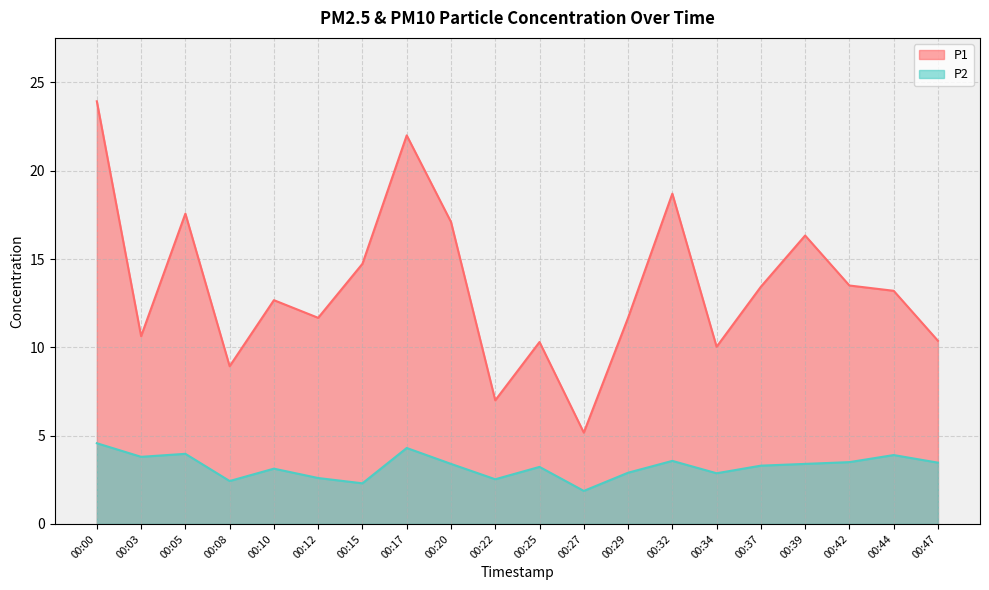

How many interior local valleys does the P1 series have?

6